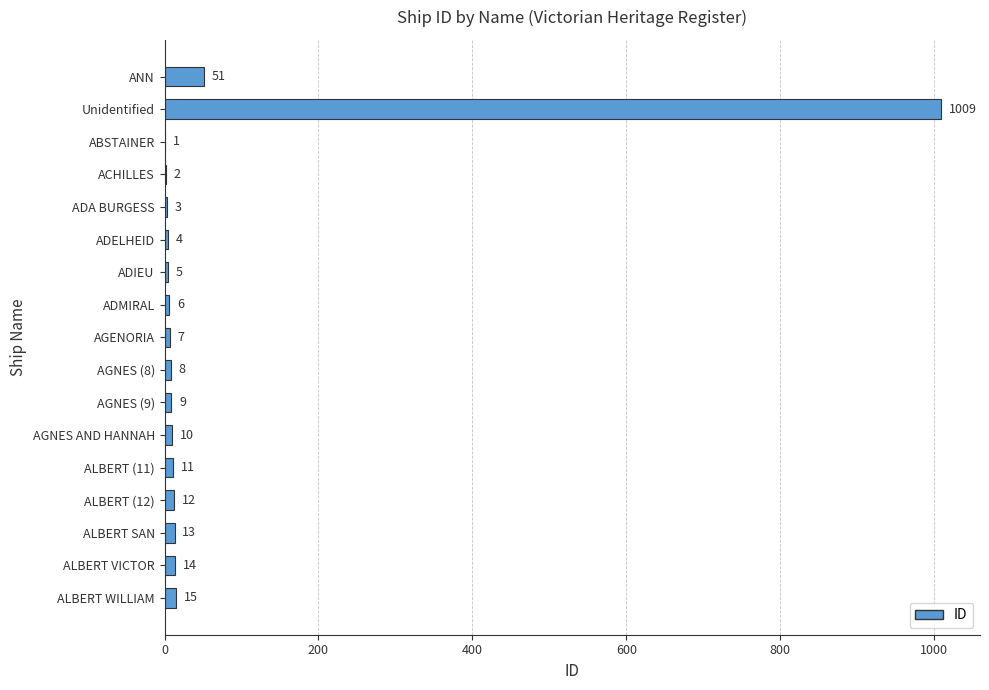

The value at ACHILLES is 2. True or false?

True